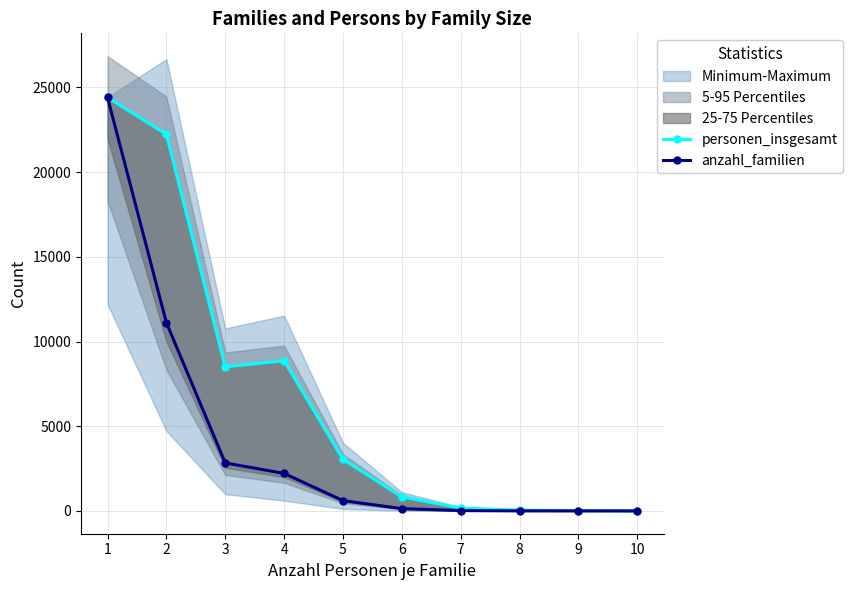

Is the value of personen_insgesamt at 7 greater than the value of anzahl_familien at 9?

Yes